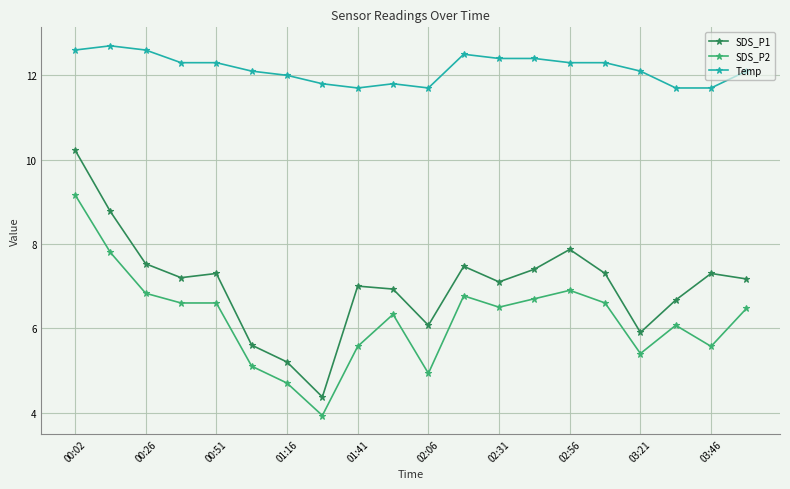

Which series has the largest range (max minus min)?

SDS_P1